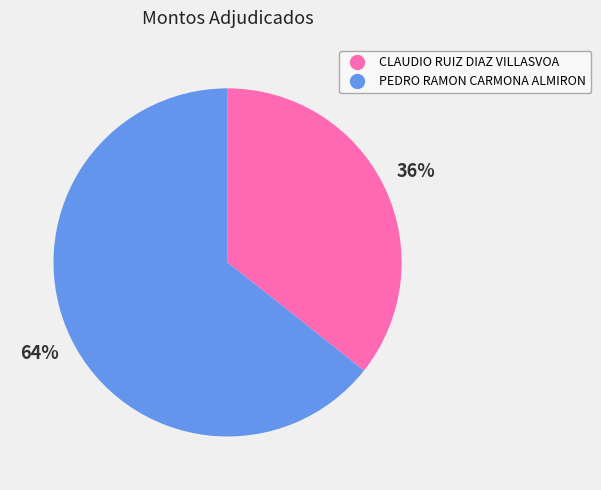

Which slice represents more than half of the pie?

PEDRO RAMON CARMONA ALMIRON